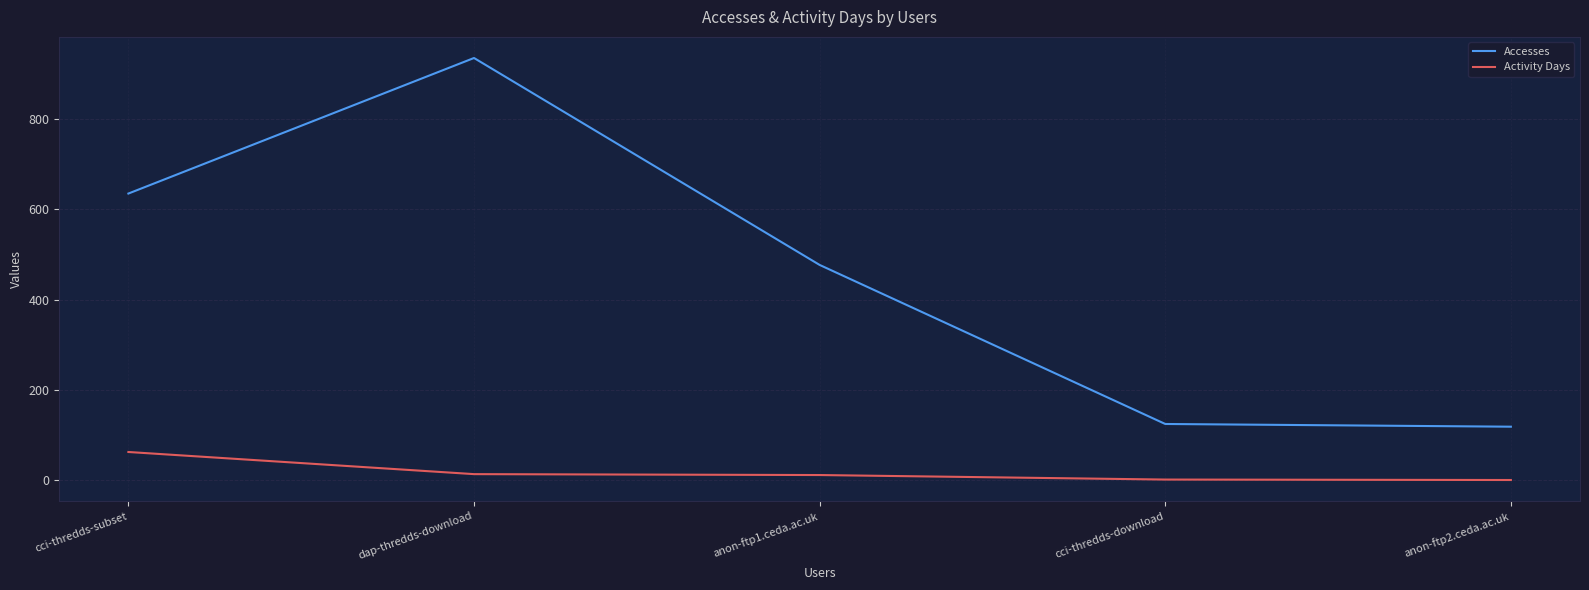

Which series has the widest spread of values?

Accesses